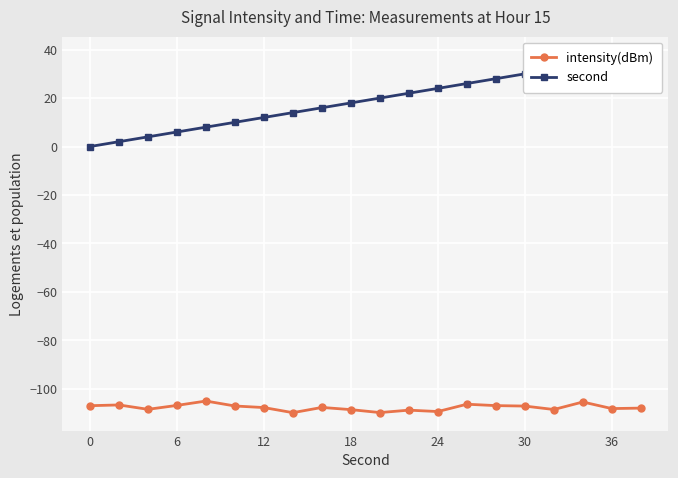

Reading left to right, transcribe all the data shown in this chart.

intensity(dBm): -107.0	-106.6	-108.5	-106.8	-105.0	-107.1	-107.7	-109.8	-107.7	-108.6	-109.8	-108.8	-109.4	-106.3	-106.9	-107.1	-108.5	-105.4	-108.1	-108.0
second: 0.0	2.0	4.0	6.0	8.0	10.0	12.0	14.0	16.0	18.0	20.0	22.0	24.0	26.0	28.0	30.0	32.0	34.0	36.0	38.0